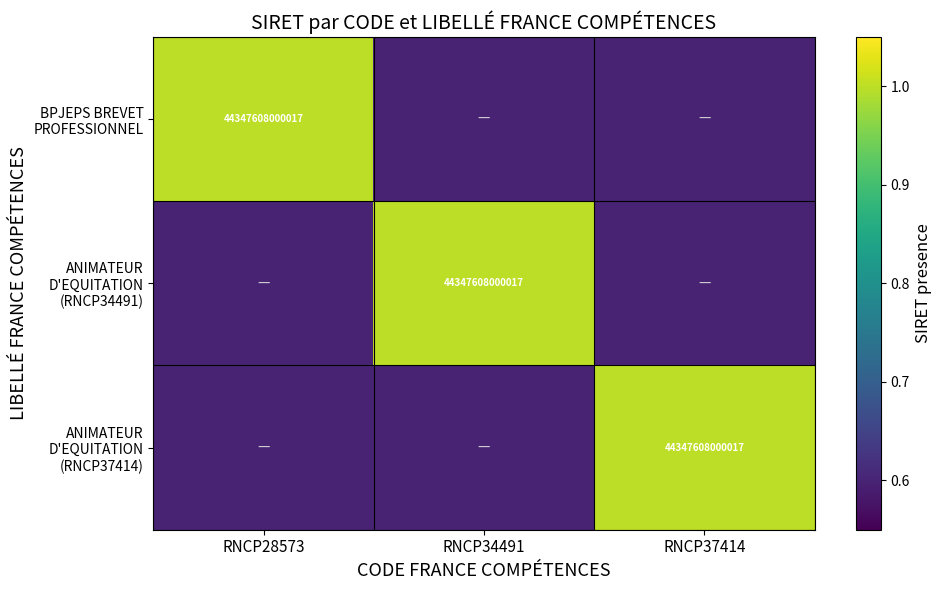

Rank the series at RNCP28573 from highest to lowest value.

BPJEPS BREVET PROFESSIONNEL, ANIMATEUR D'EQUITATION (RNCP34491), ANIMATEUR D'EQUITATION (RNCP37414)